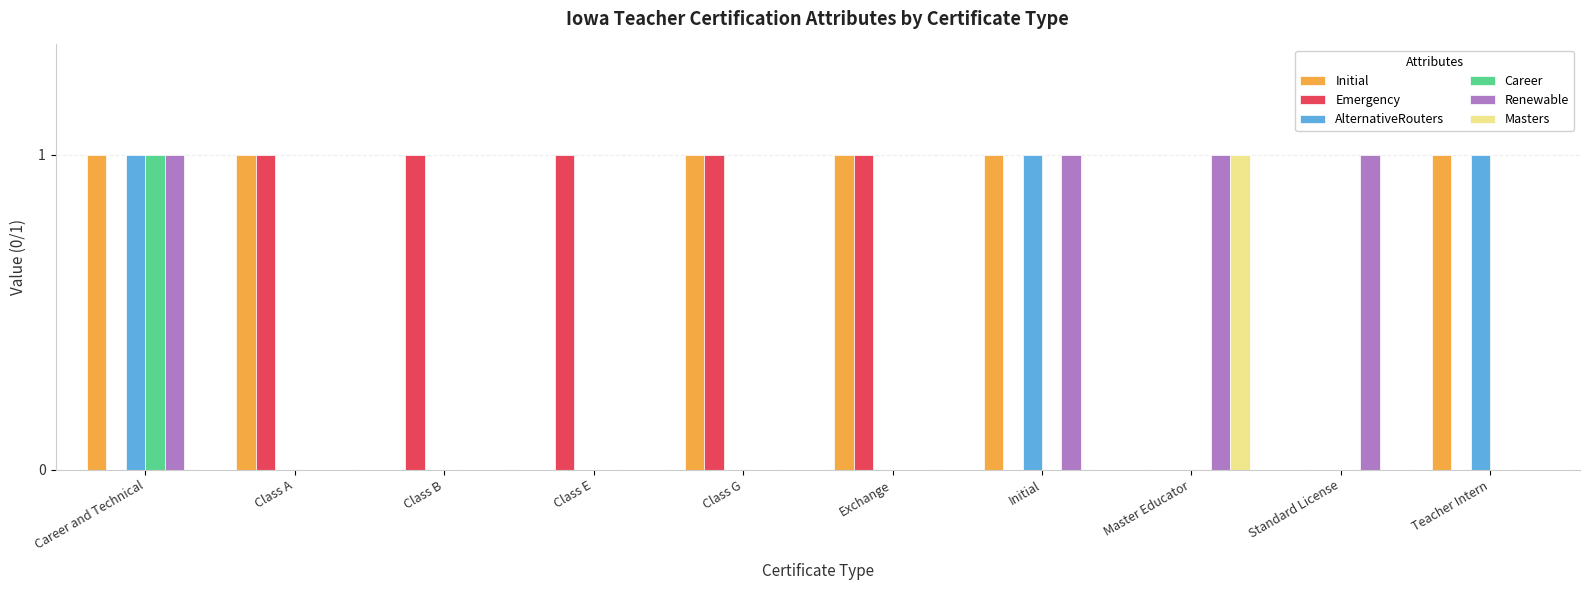

Which category has the highest value in the Masters series?

Master Educator